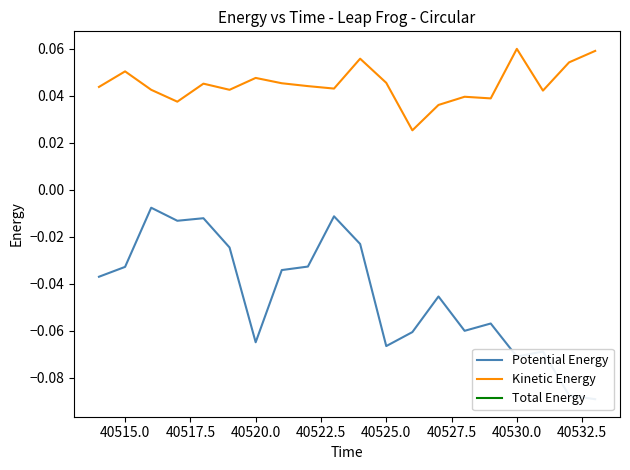

At which category does Kinetic Energy reach its first local peak?

40515.0